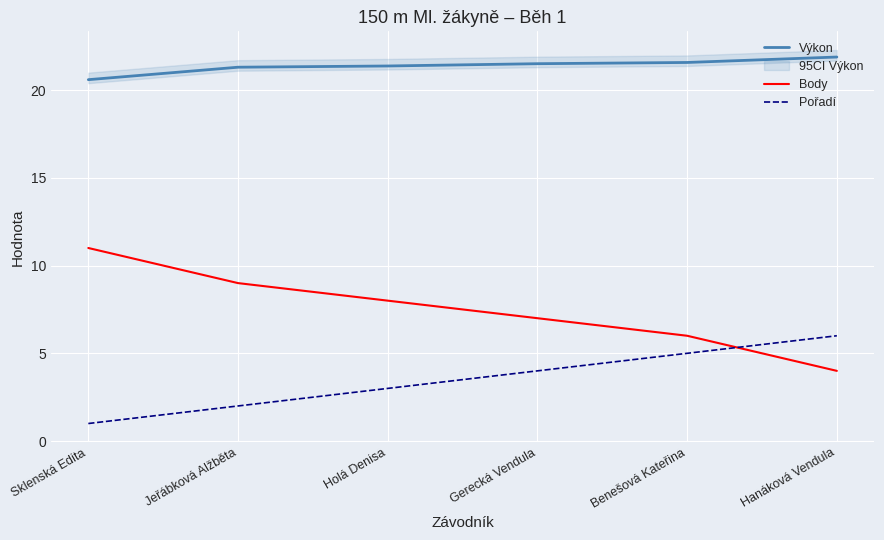

The value of Výkon at Jeřábková Alžběta is 34.8. True or false?

False